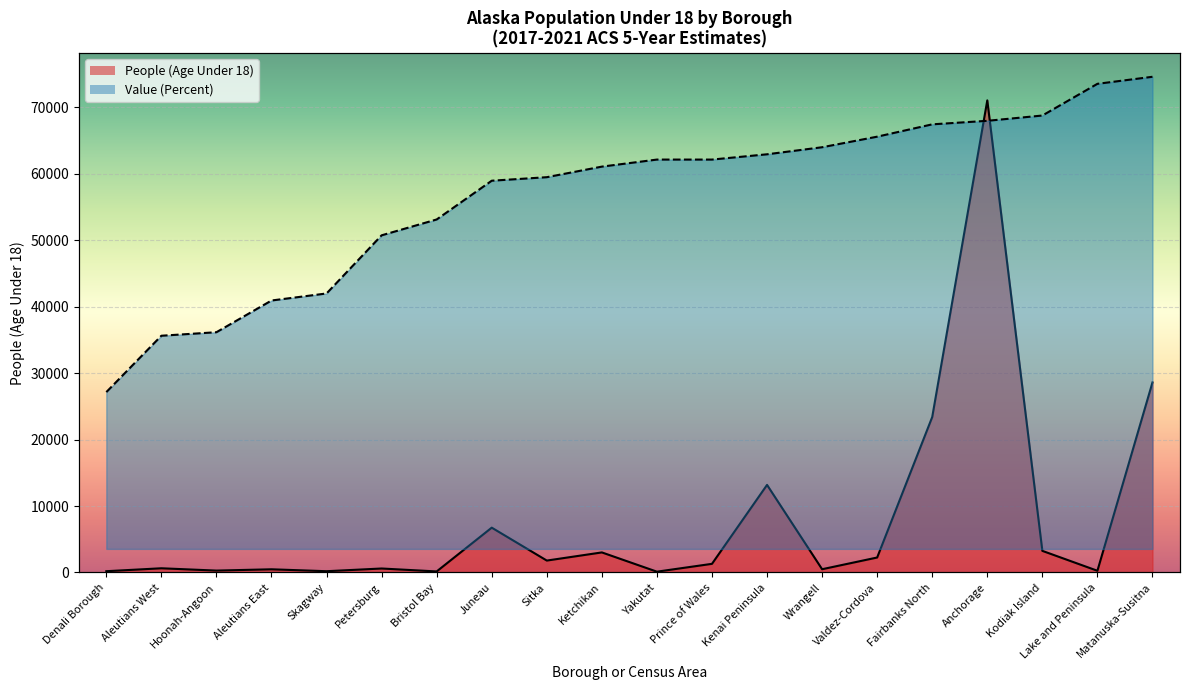

Between Wrangell and Sitka, which is larger?

Sitka